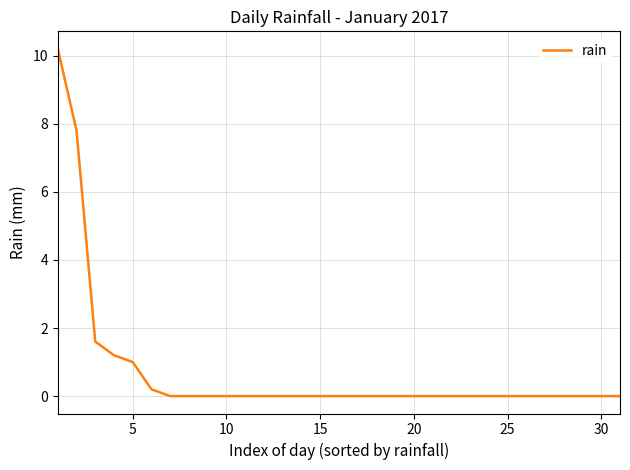

What is the difference between the maximum and minimum values?

10.2